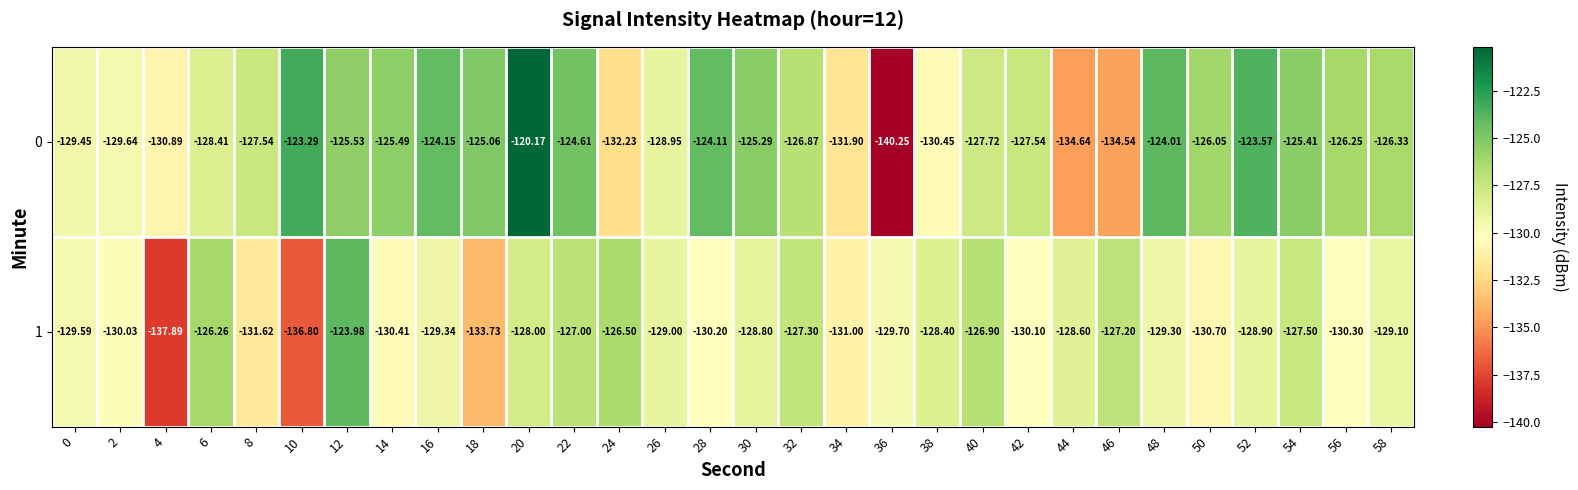

How many categories are shown in the chart?

30